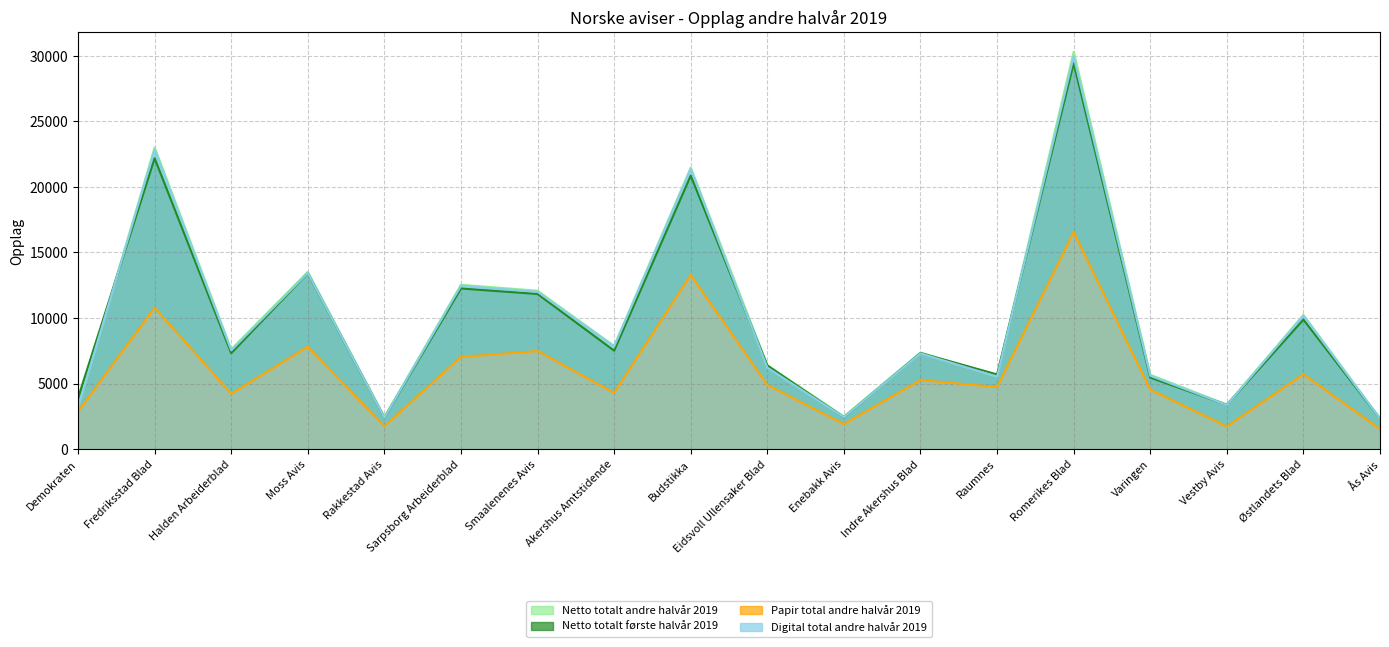

Which category has the highest value in the Digital total andre halvår 2019 series?

Romerikes Blad